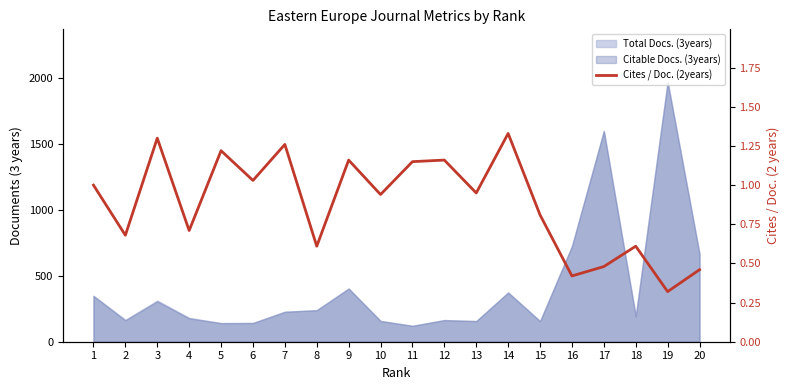

Reading left to right, transcribe all the data shown in this chart.

1.0	0.7	1.3	0.7	1.2	1.0	1.3	0.6	1.2	0.9	1.1	1.2	0.9	1.3	0.8	0.4	0.5	0.6	0.3	0.5